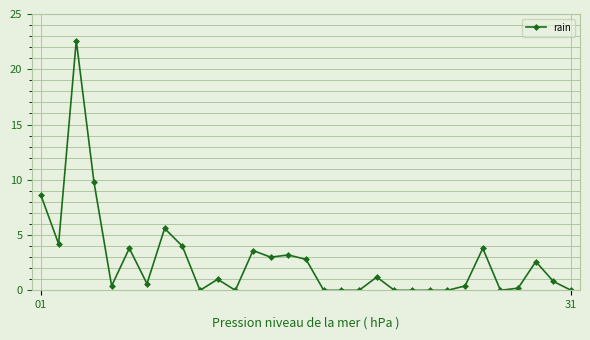

What is the average value?

2.7